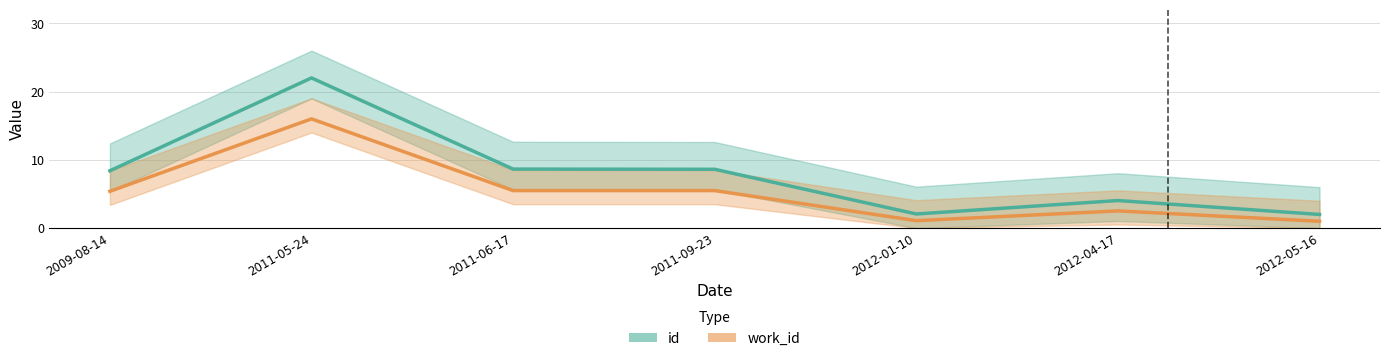

The value of work_id at 2012-01-10 is 1.9. True or false?

False